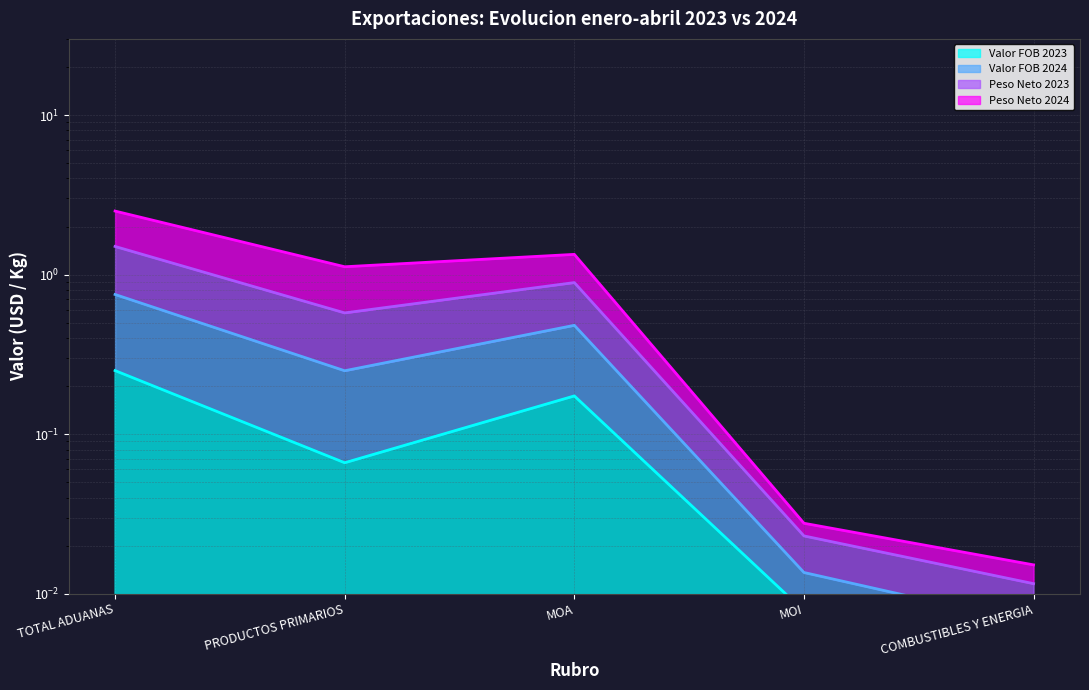

Between PRODUCTOS PRIMARIOS and MOI, which is larger?

PRODUCTOS PRIMARIOS